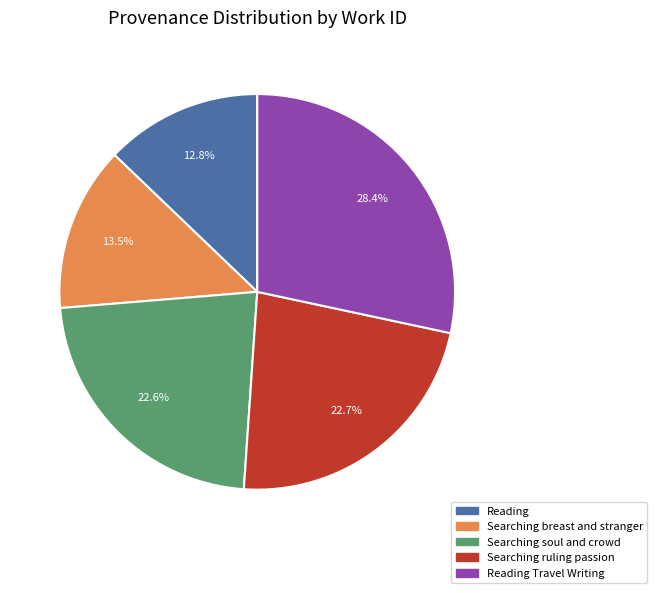

Is there a majority slice in this chart?

No